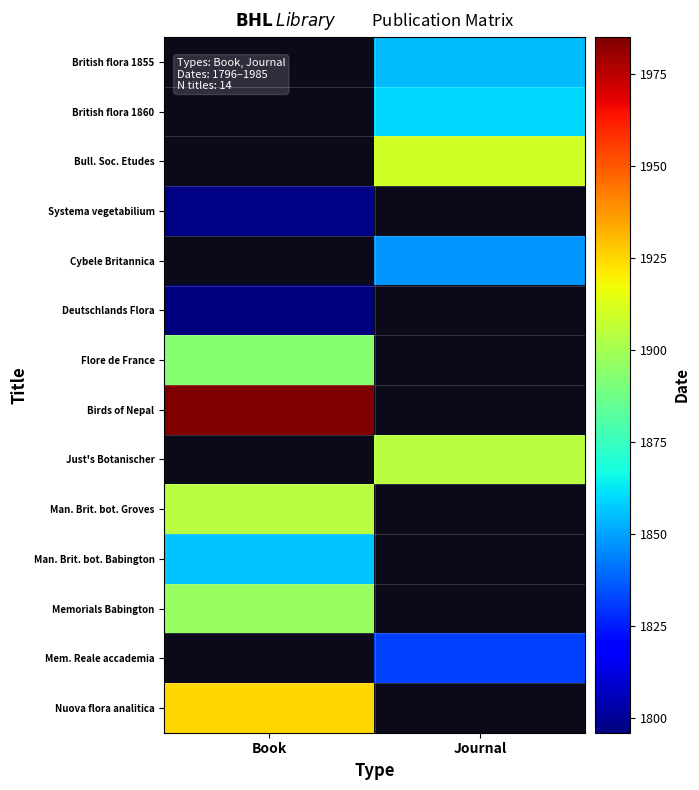

Is the value of Birds of Nepal at Journal greater than the value of Man. Brit. bot. Babington at Book?

No